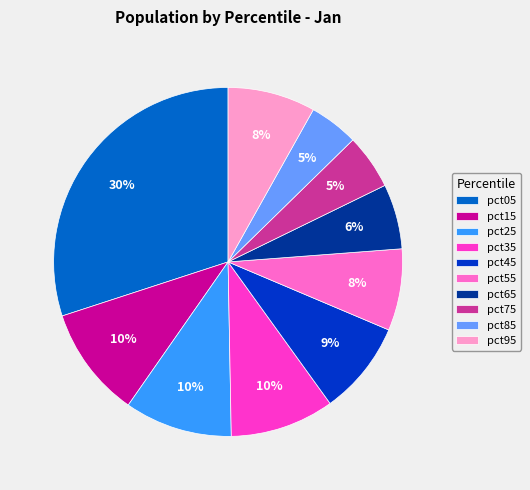

To the nearest percent, what is the combined percentage of pct95 and pct85?

13%